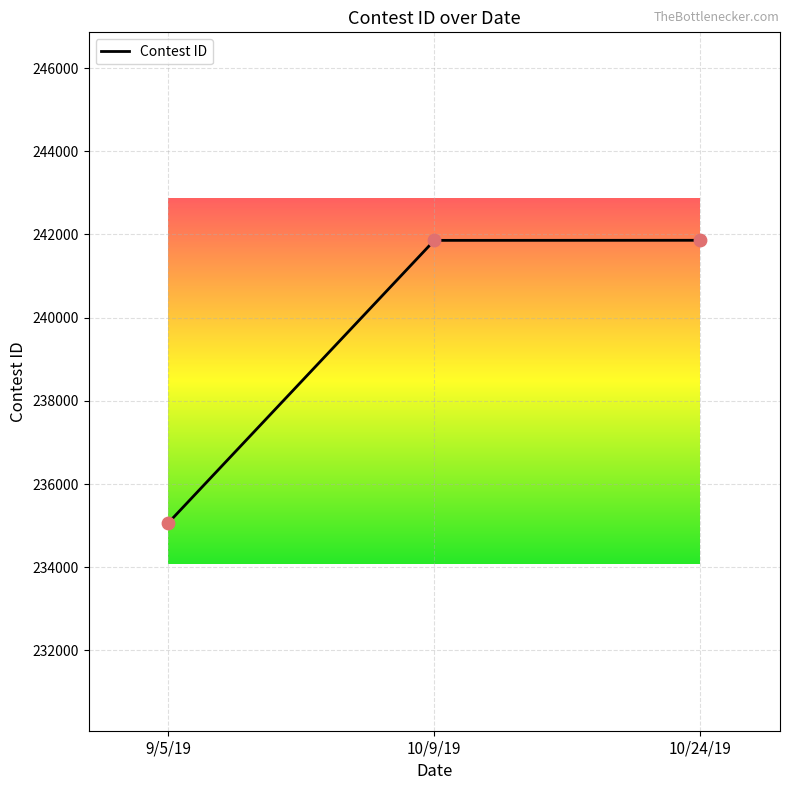

Approximately how many times larger is the value at 10/24/19 compared to 9/5/19?

1.0